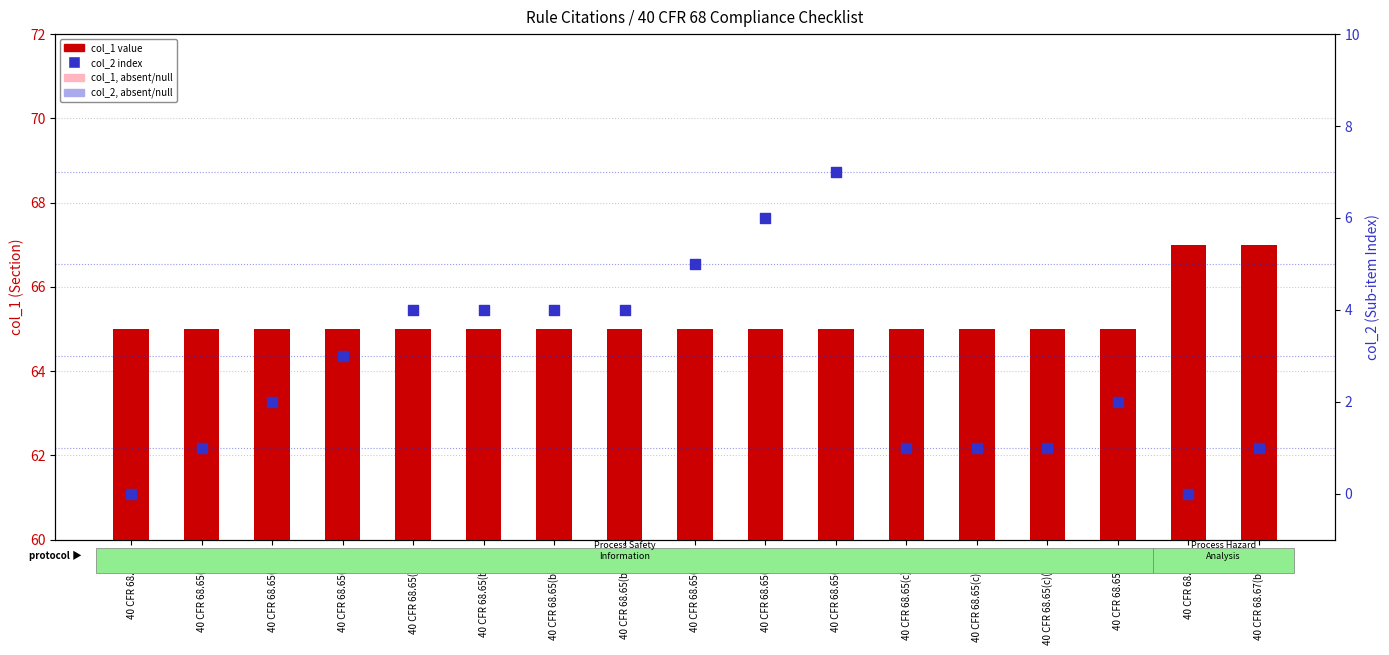

Which series has the largest total across all categories?

col_1 value